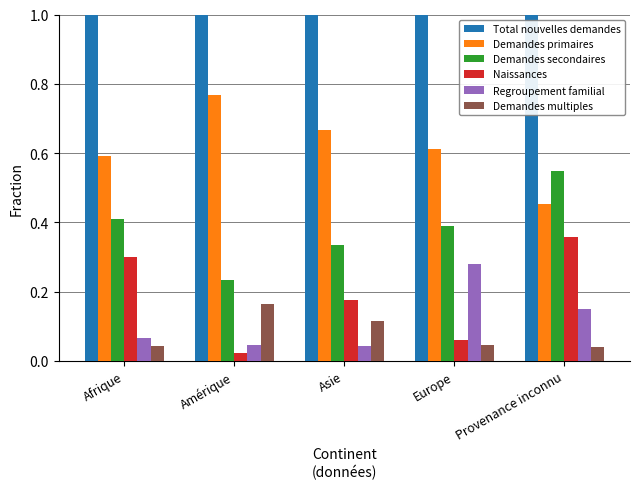

What is the approximate value of Total nouvelles demandes at Europe?

1.0